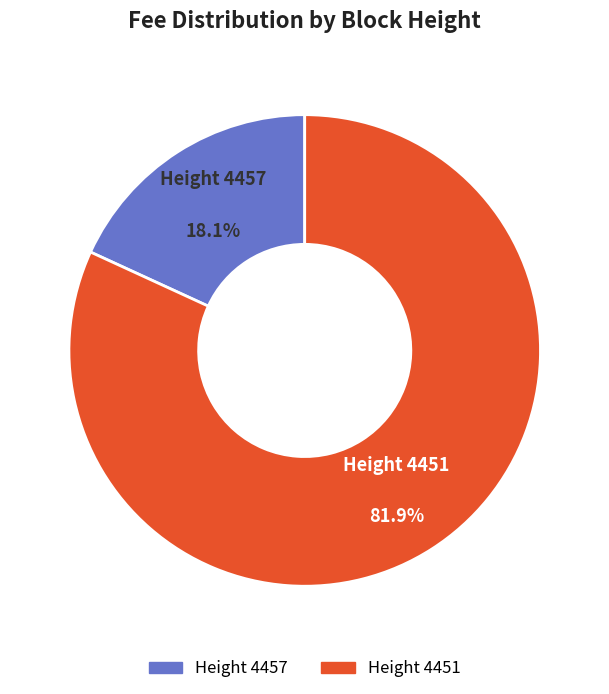

Which slice is the largest?

Height 4451